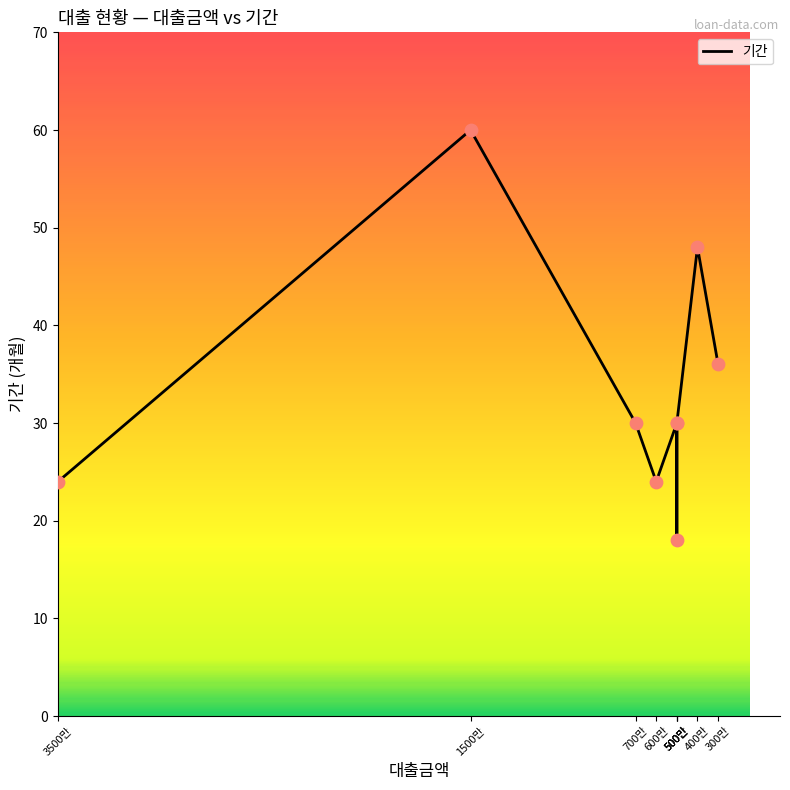

Which has a higher value, 600만 or 3500만?

600만